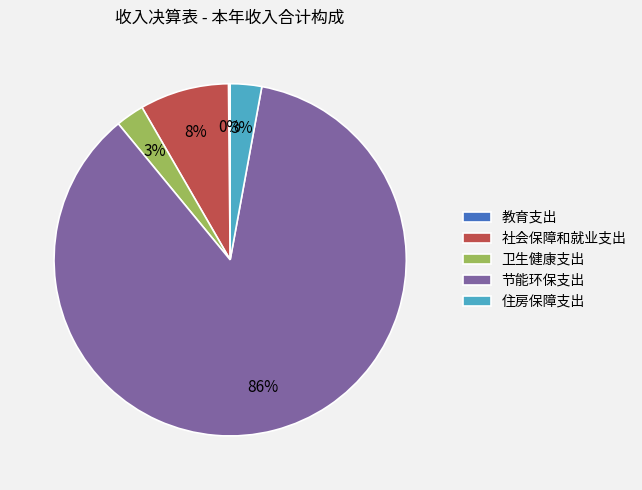

What percentage is the 社会保障和就业支出 slice, to the nearest percent?

8%